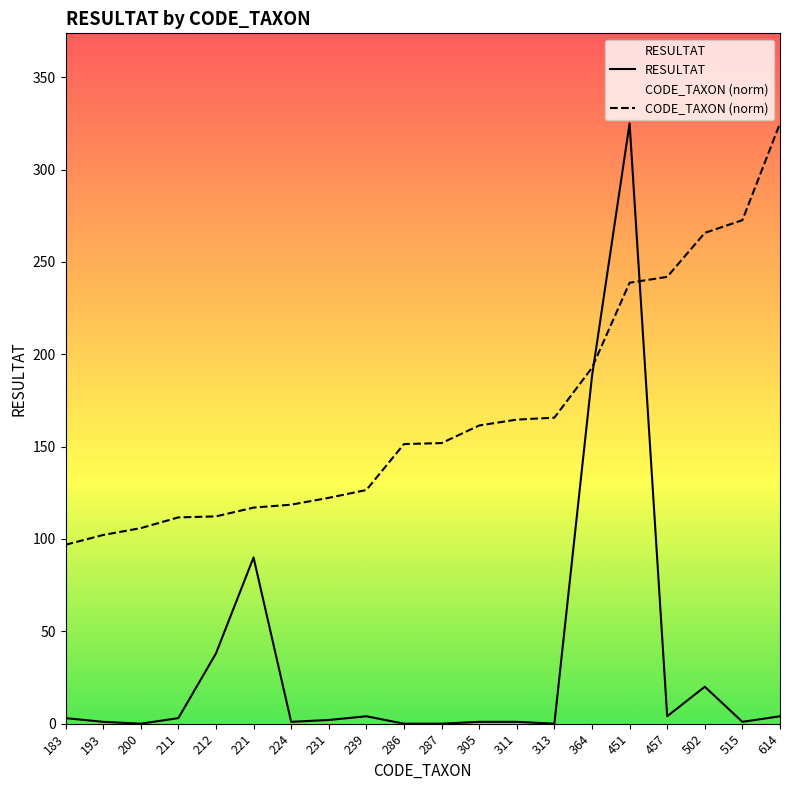

What is the difference between the second highest and second lowest values in the CODE_TAXON series?

170.4